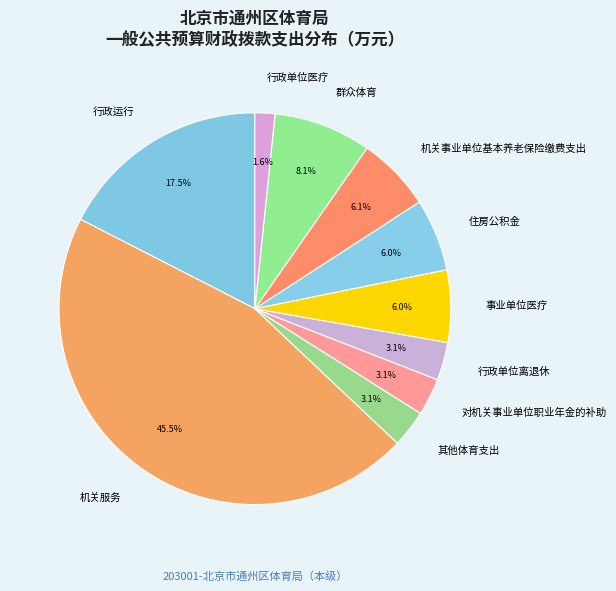

What percentage do 行政单位医疗 and 机关服务 together represent?

47.1%